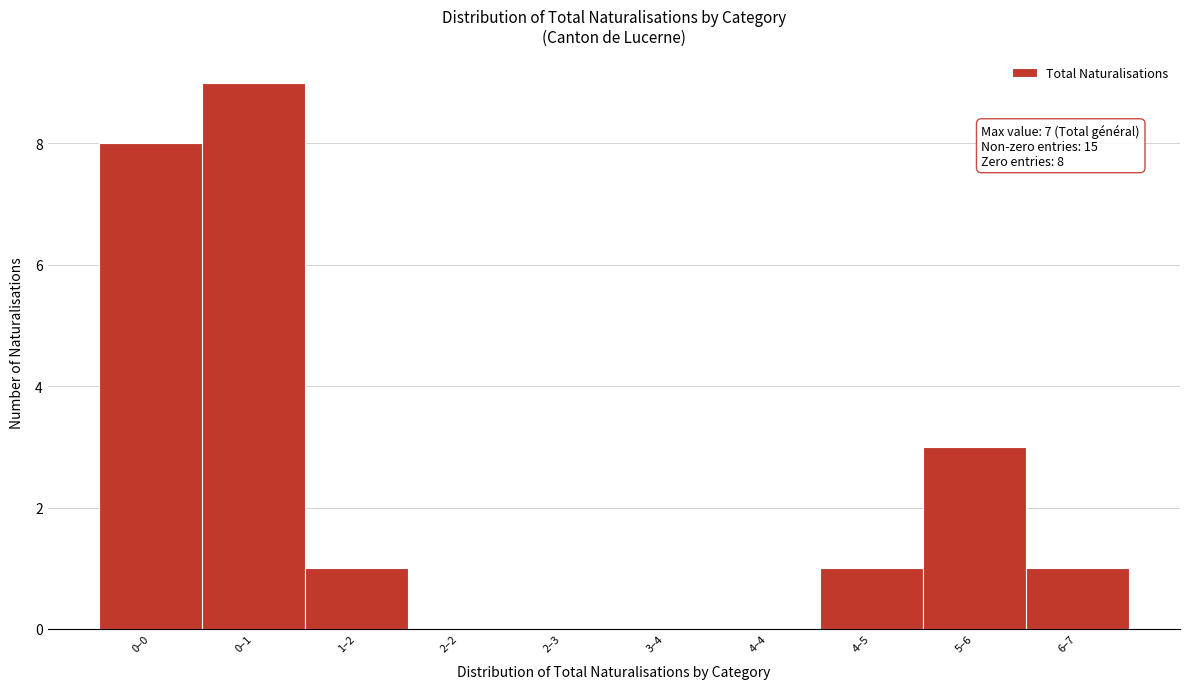

Reading right to left, transcribe all the data shown in this chart.

6–7=1	5–6=3	4–5=1	4–4=0	3–4=0	2–3=0	2–2=0	1–2=1	0–1=9	0–0=8